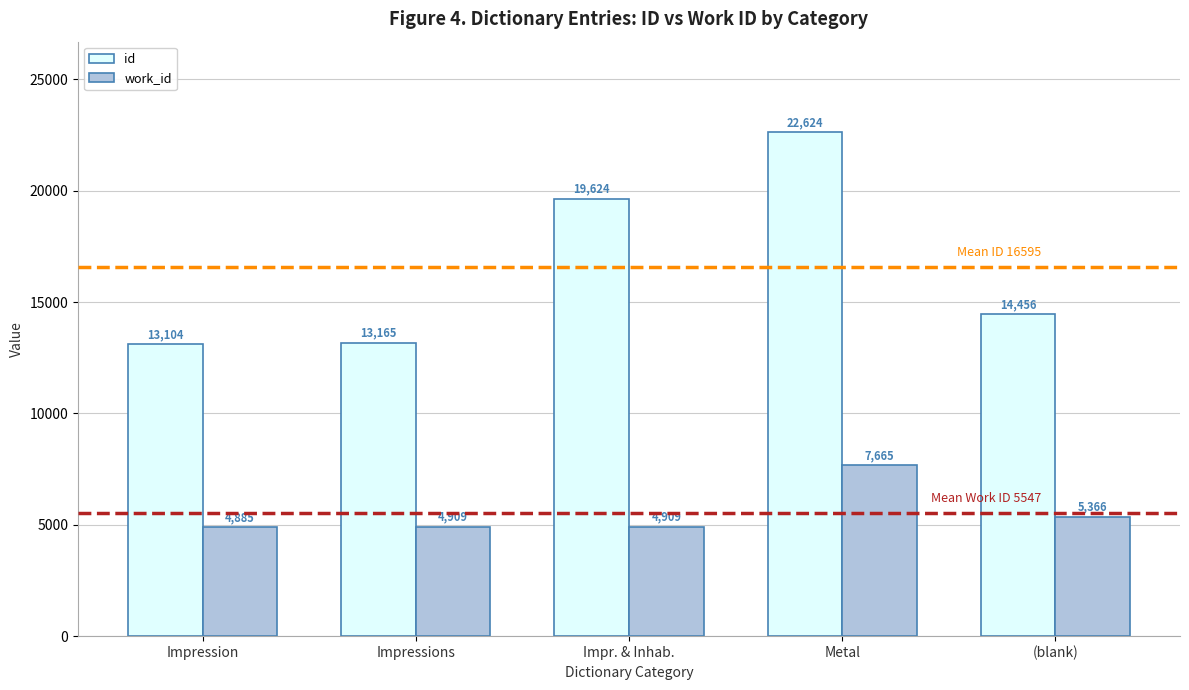

What is the sum of the id values at (blank) and Impr. & Inhab.?

34080